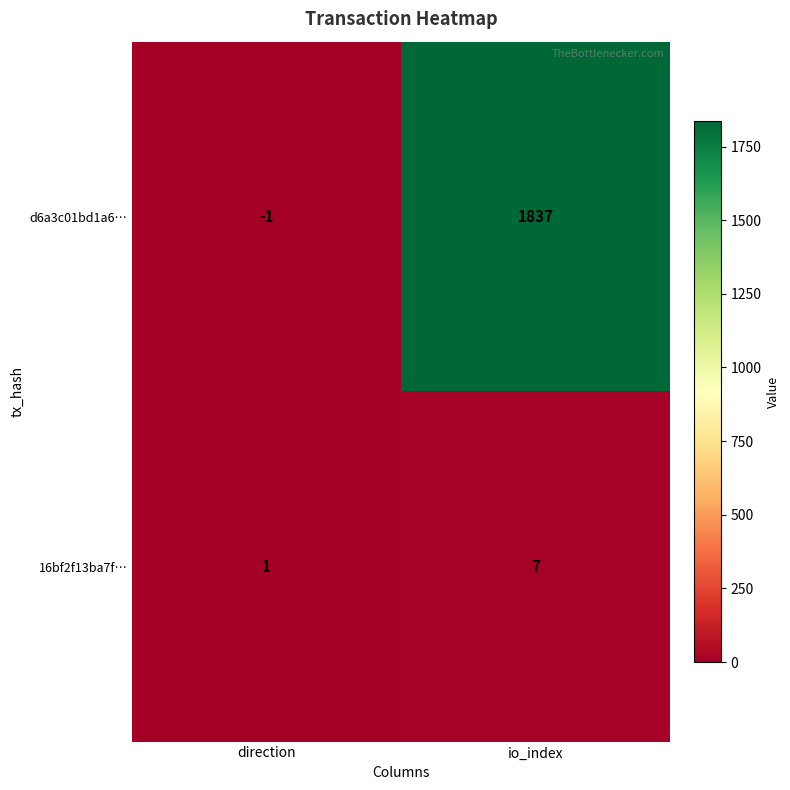

What is the difference between the highest and lowest values at io_index?

1830